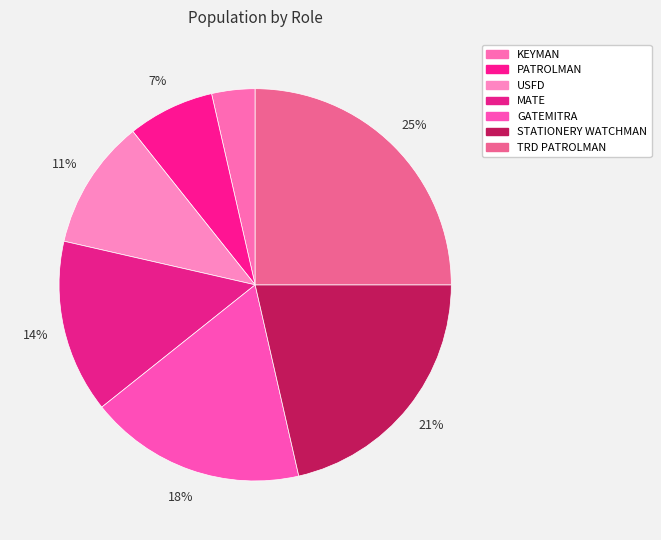

To the nearest percent, what is the average slice percentage?

14%